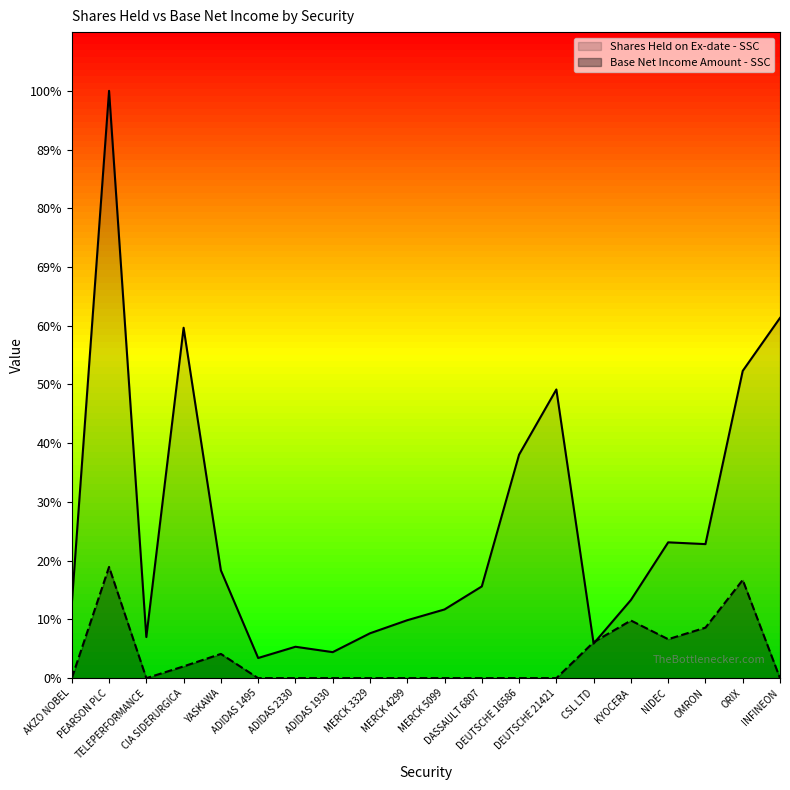

Where is the first local minimum for Shares Held on Ex-date - SSC?

TELEPERFORMANCE